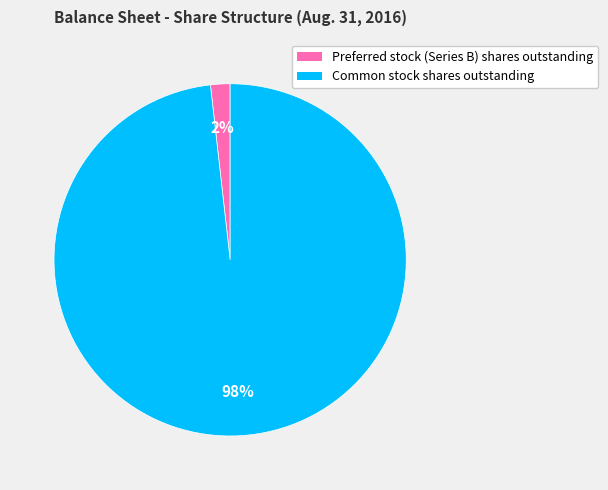

Count the number of slices in the pie.

2